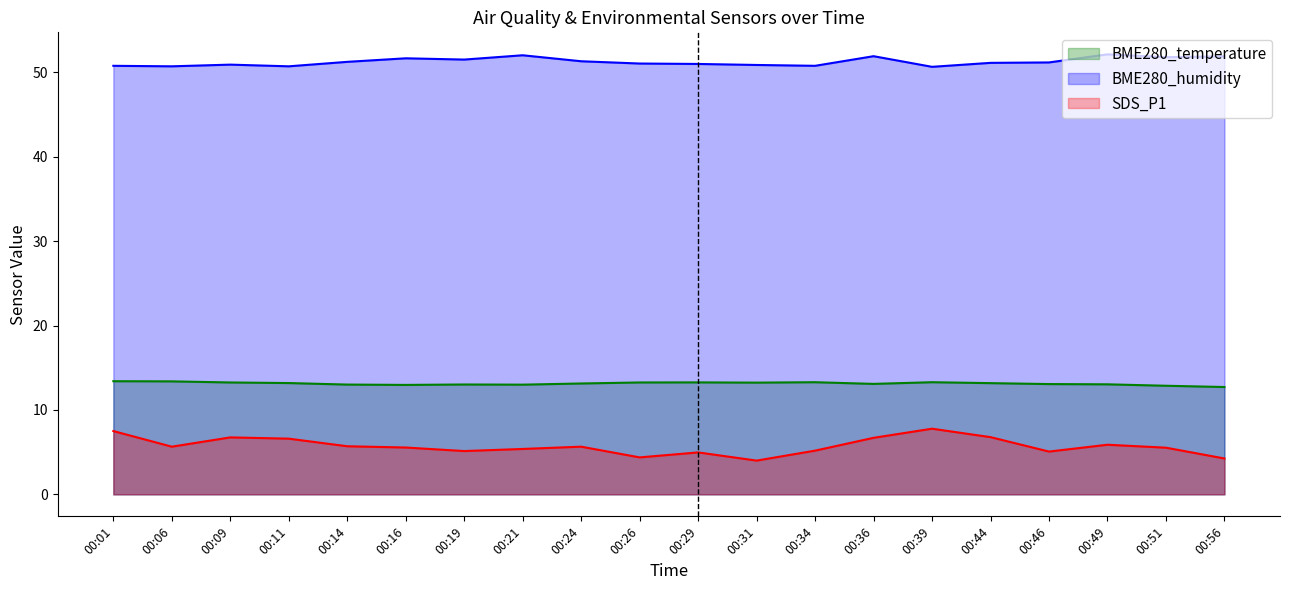

What are all the series names shown in the legend?

BME280_temperature, BME280_humidity, SDS_P1